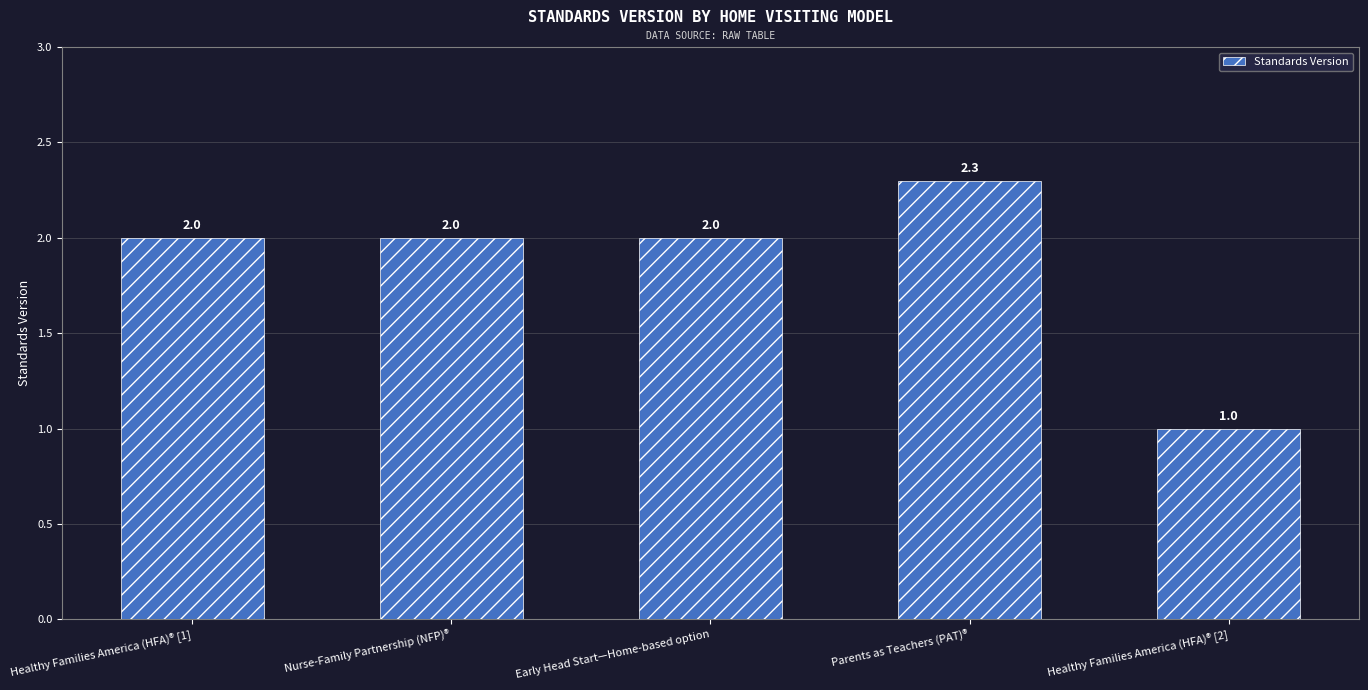

True or false: the data shows 0.9 at Healthy Families America (HFA)® [1].

False